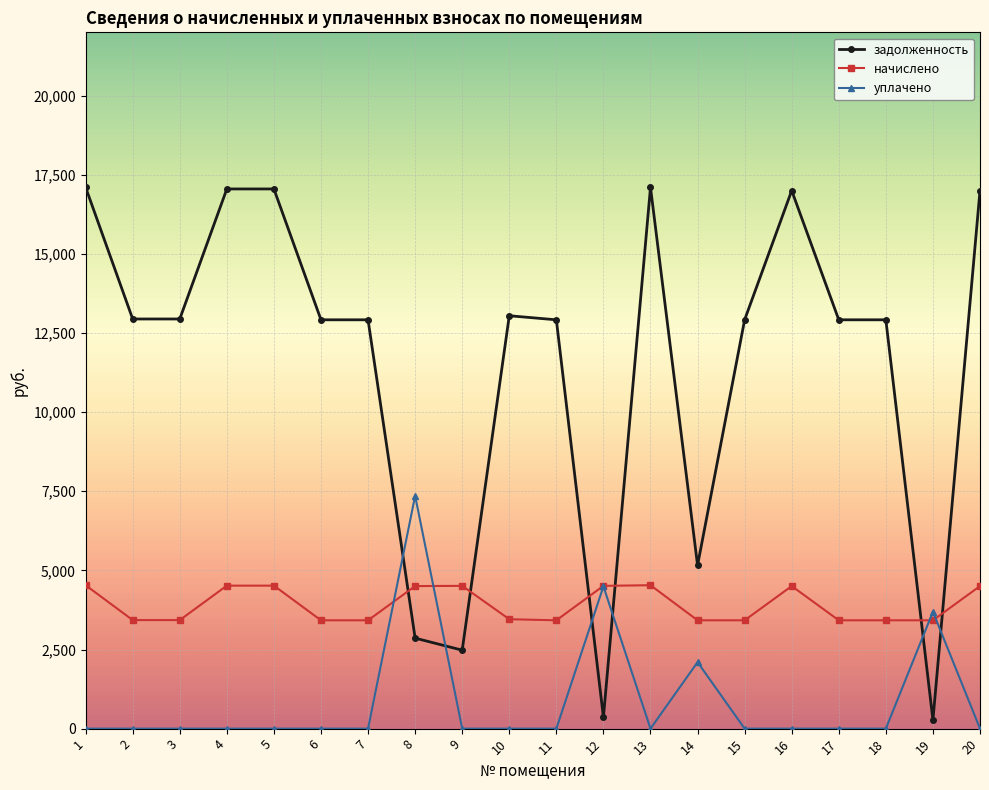

What is the maximum value shown in the chart?

17102.9